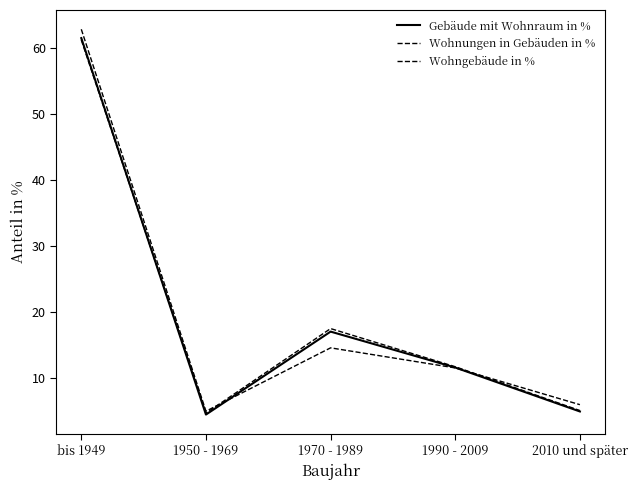

What is the average value of the Gebäude mit Wohnraum in % series?

19.9